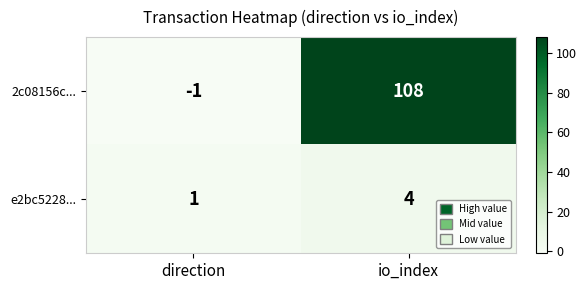

Reading left to right, transcribe all the data shown in this chart.

2c08156c...: -1	108
e2bc5228...: 1	4